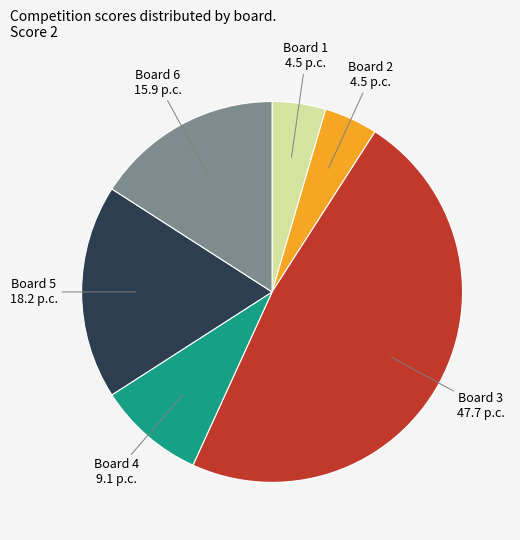

Does Board 3 represent more than half of the total?

No